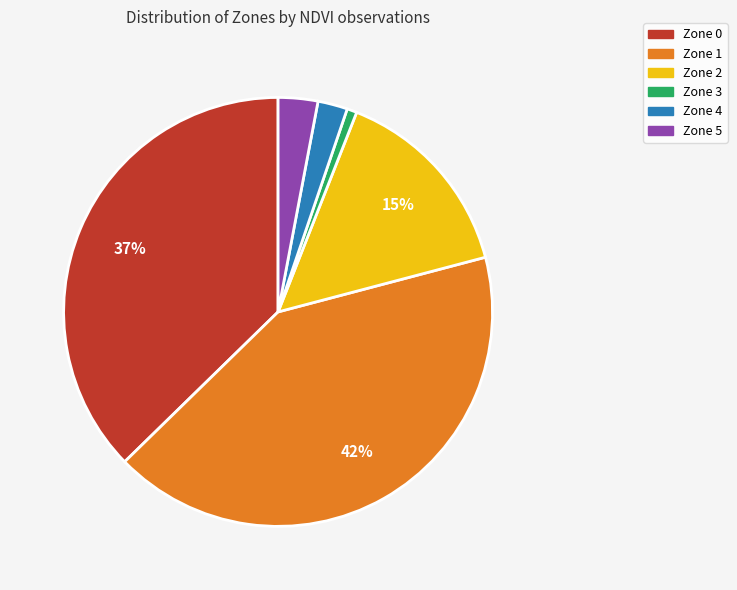

To the nearest percent, what is the combined percentage of Zone 4 and Zone 2?

17%